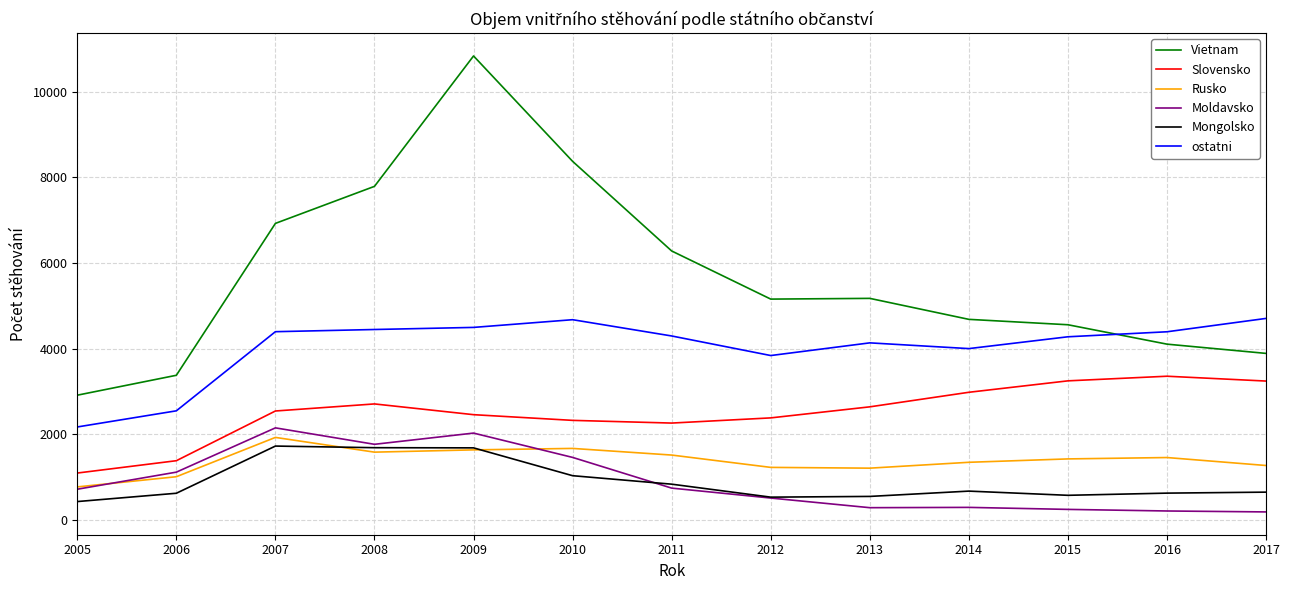

Which series has the largest total across all categories?

Vietnam